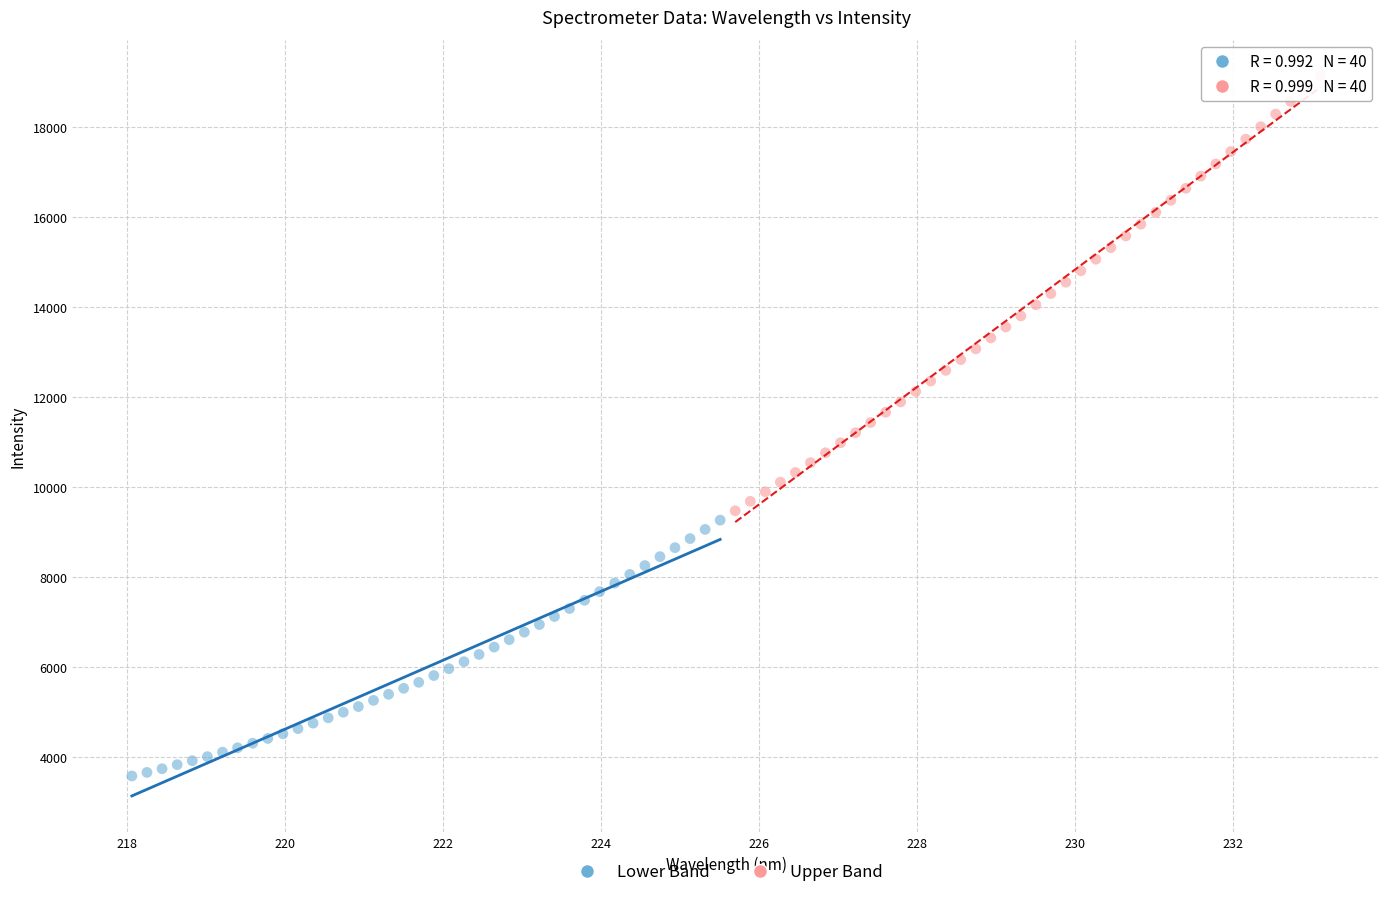

Which series contains the lowest Y value?

Lower Band